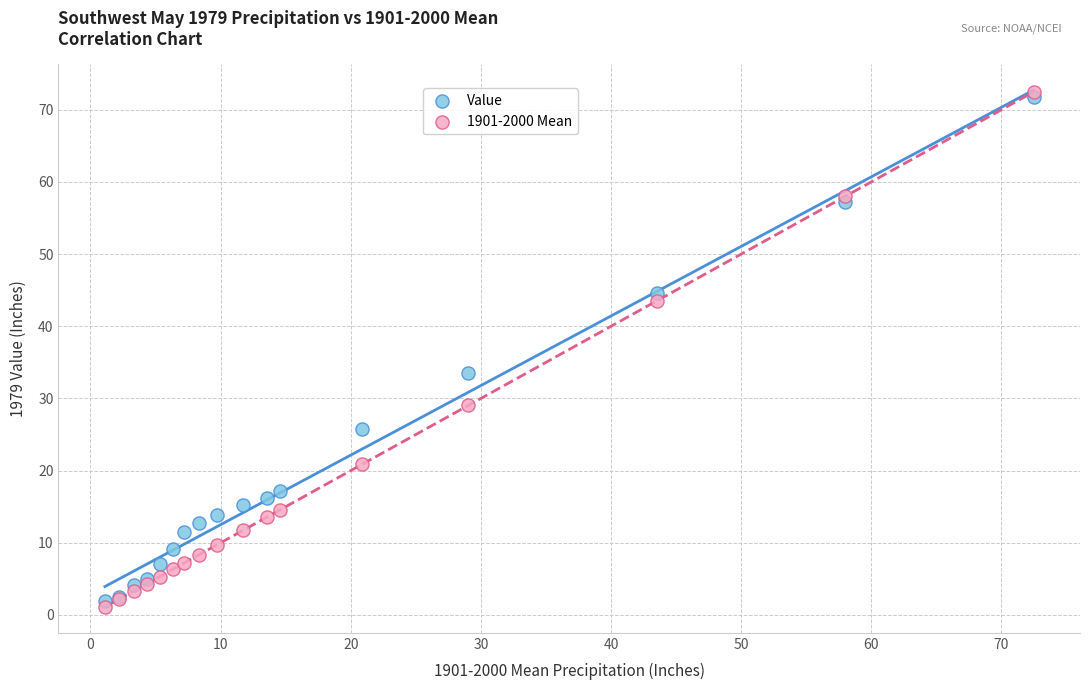

Across all series, what Y value is closest to 36?

33.5